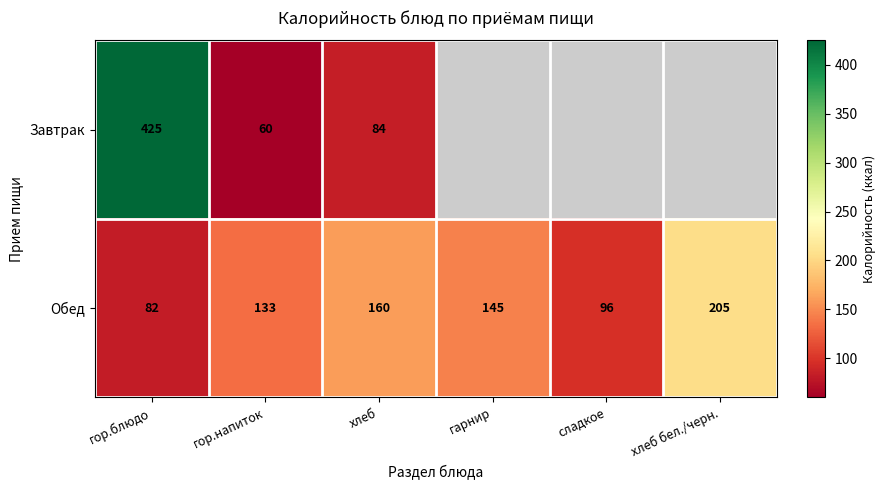

Is it true that Обед equals 145 at гарнир?

True